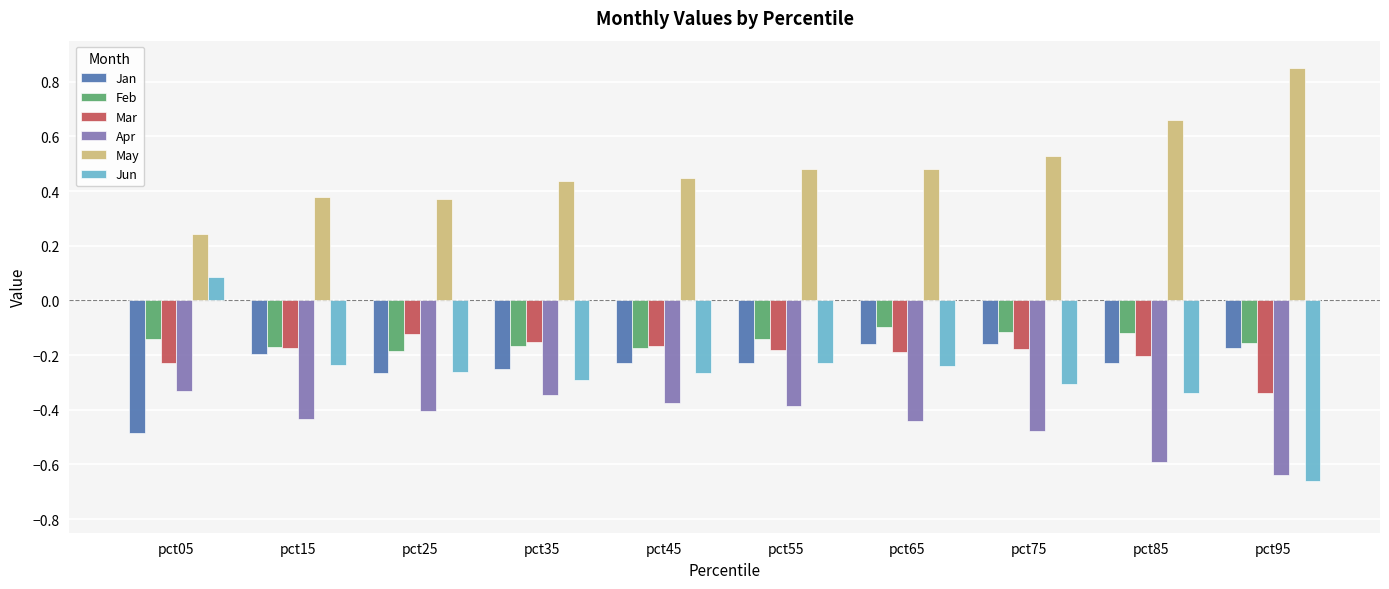

True or false: Apr has a value of -0.4 at pct45.

True